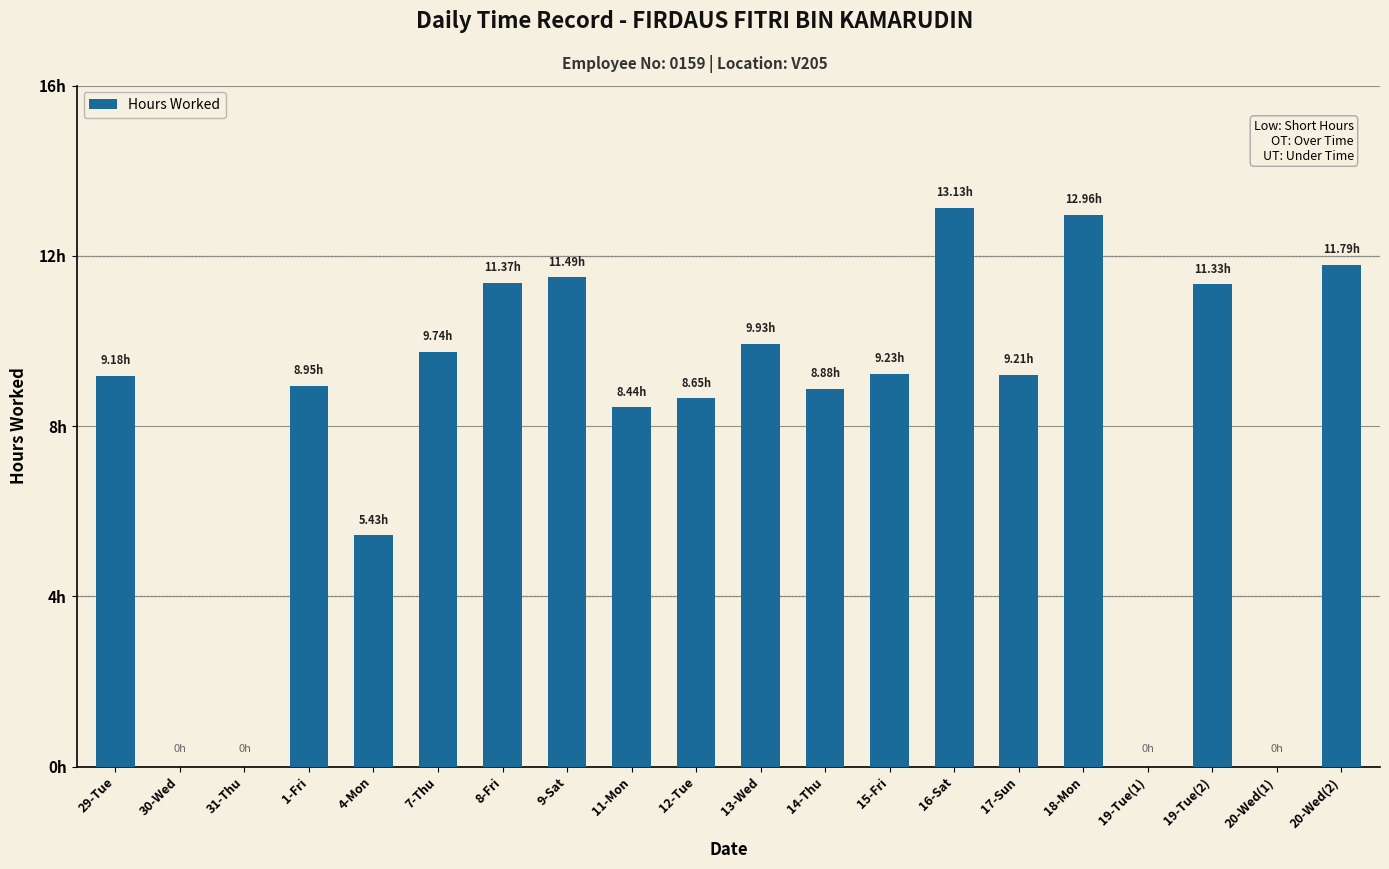

Reading right to left, extract all data points from this chart.

11.8	0.0	11.3	0.0	13.0	9.2	13.1	9.2	8.9	9.9	8.7	8.4	11.5	11.4	9.7	5.4	8.9	0.0	0.0	9.2